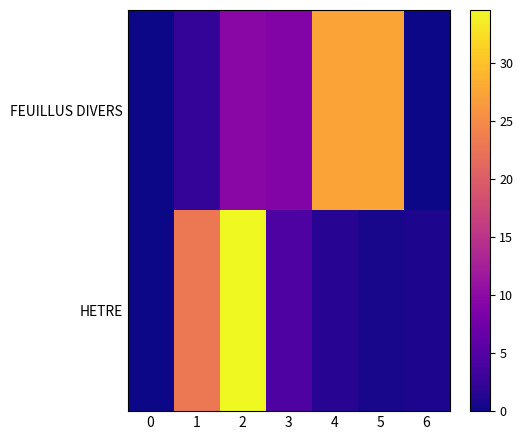

At 5, list the series in order from smallest to largest.

HETRE, FEUILLUS DIVERS